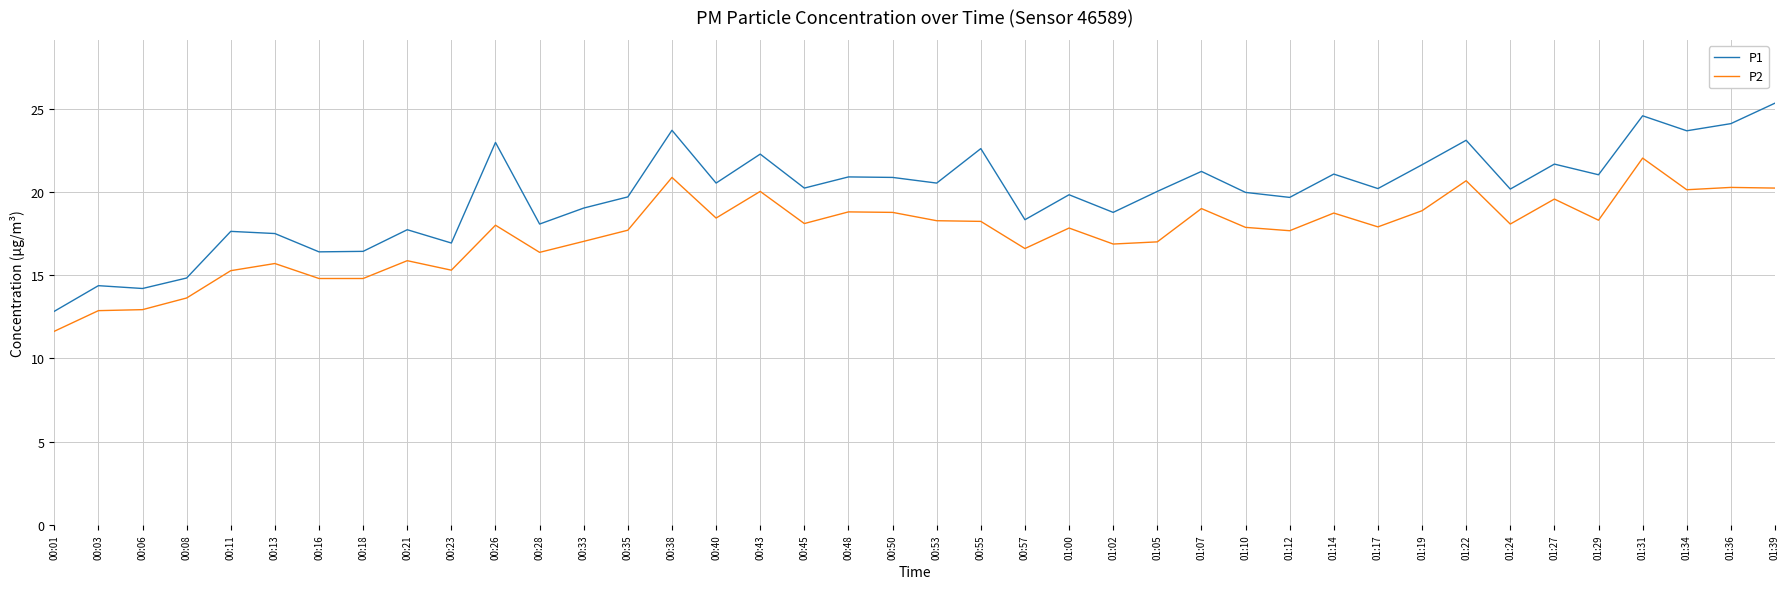

True or false: P2 and P1 cross at least once.

False